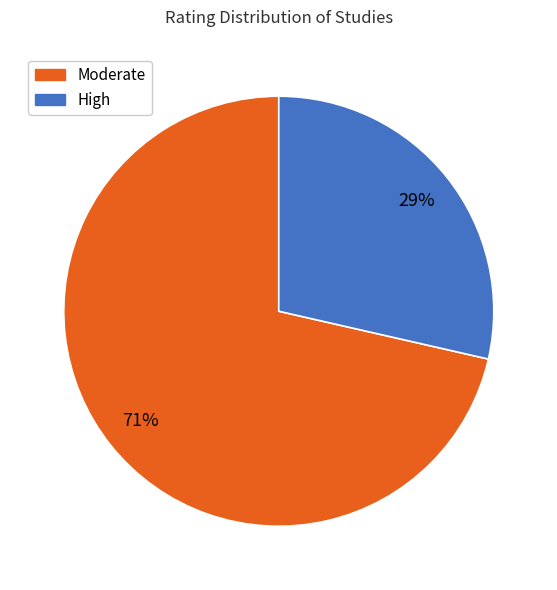

Is there a majority slice in this chart?

Yes